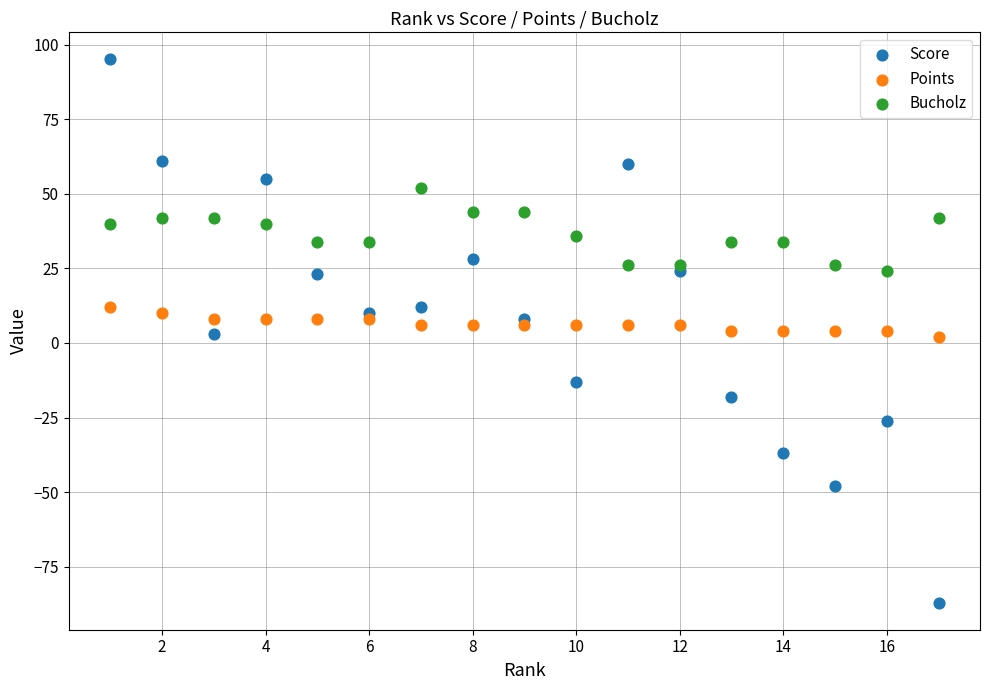

Which series contains the highest Y value?

Score